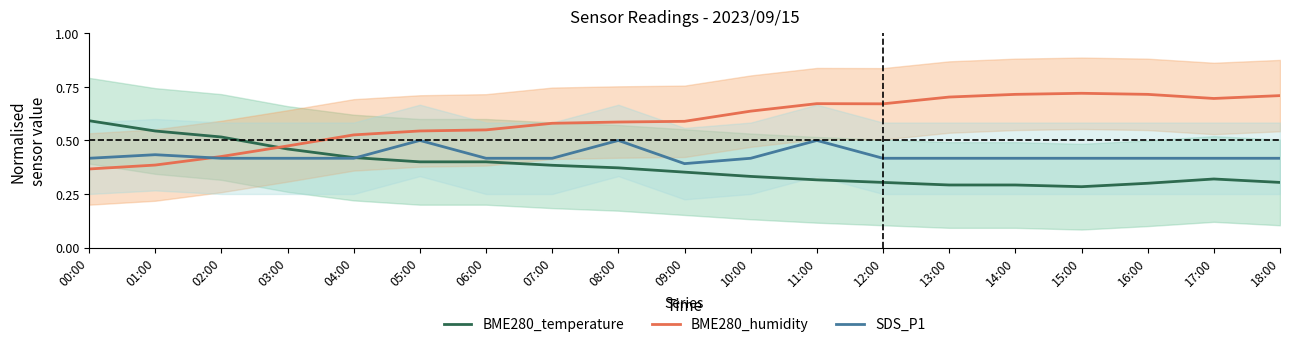

True or false: BME280_temperature has more than 0 points higher than both neighbors.

True